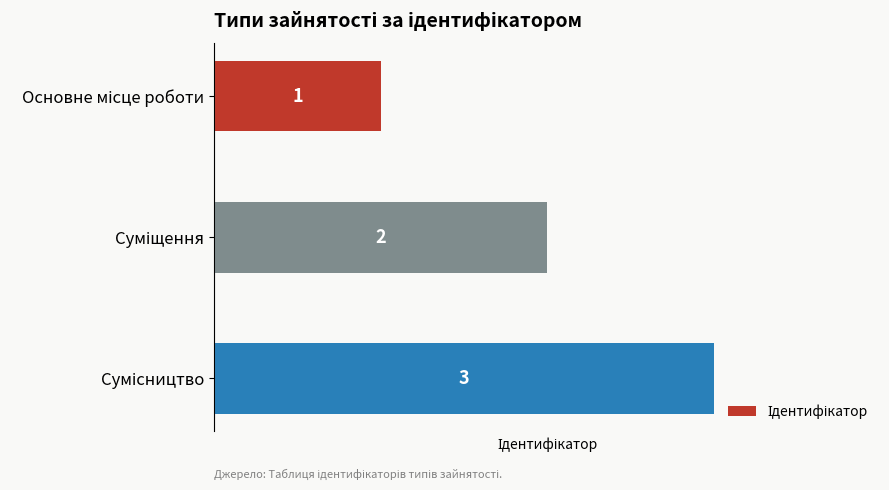

What is the maximum value shown in the chart?

3